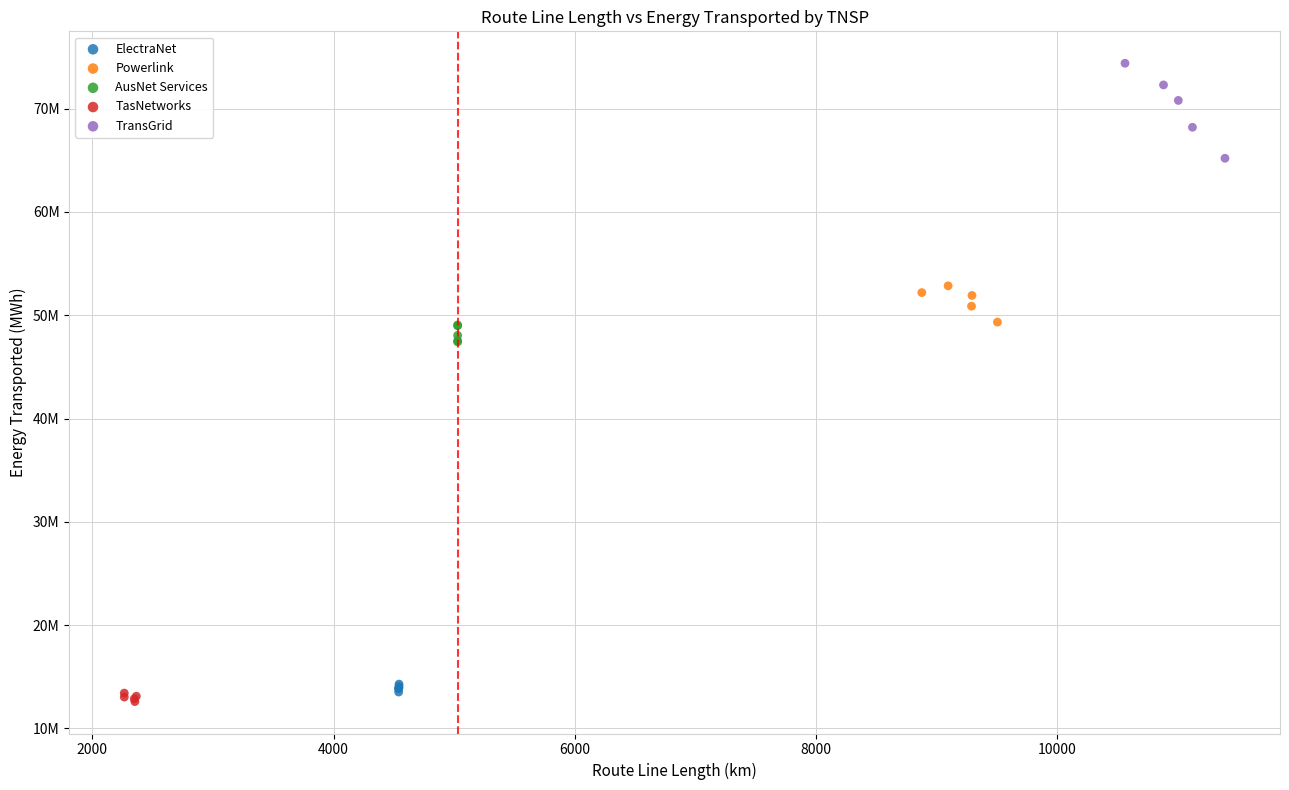

What are all the series names shown in the legend?

ElectraNet, Powerlink, AusNet Services, TasNetworks, TransGrid